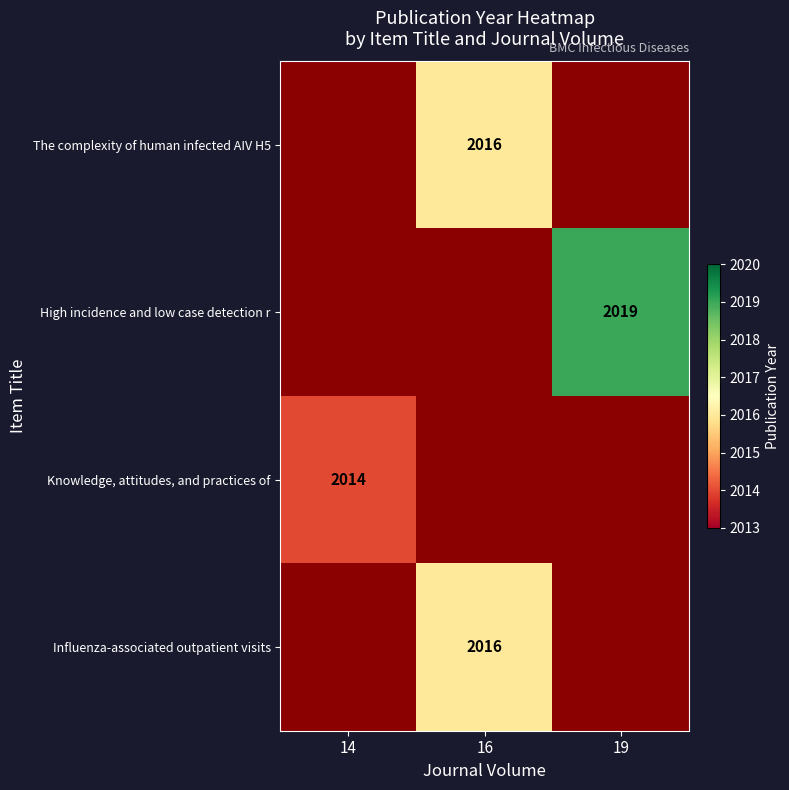

True or false: The complexity of human infected AIV H5 has a value of 2016 at 16.

True